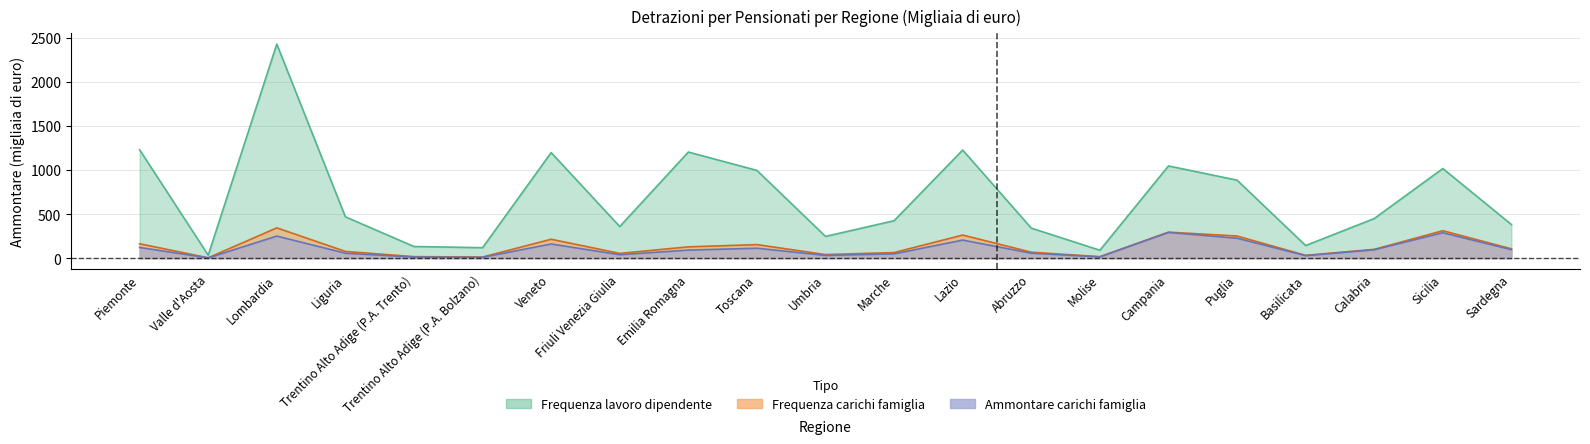

True or false: Ammontare carichi famiglia and Frequenza carichi famiglia cross at least once.

False